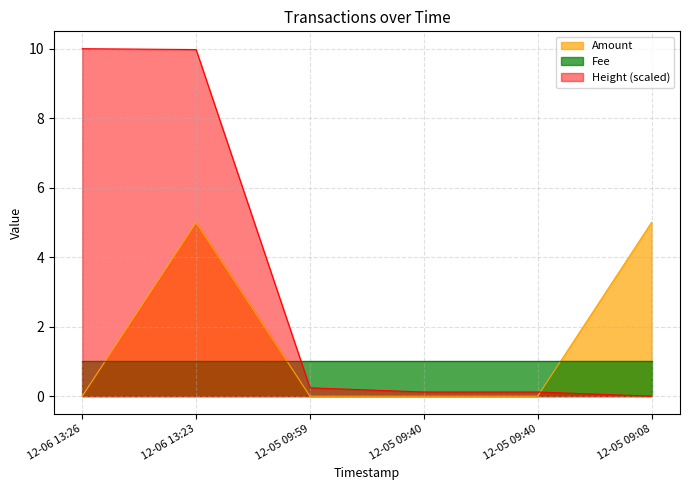

Which series has the largest total across all categories?

Height (scaled)